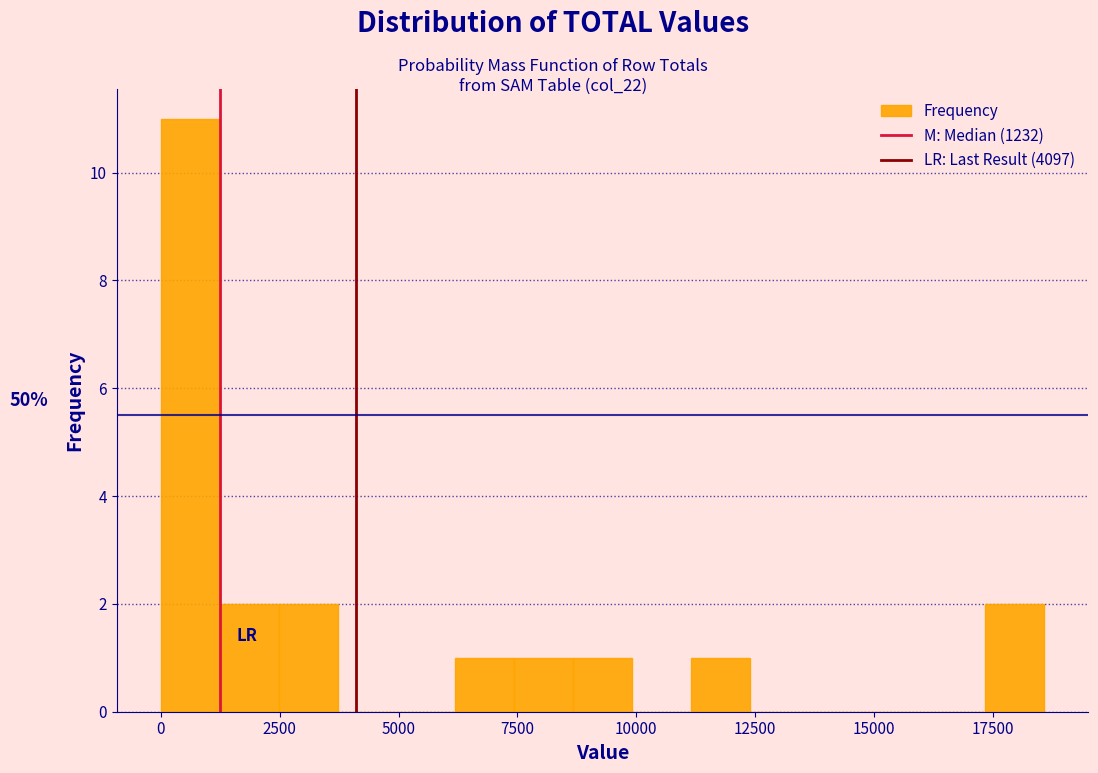

Read against the x-axis, roughly where is the centre of the tallest bar?

500